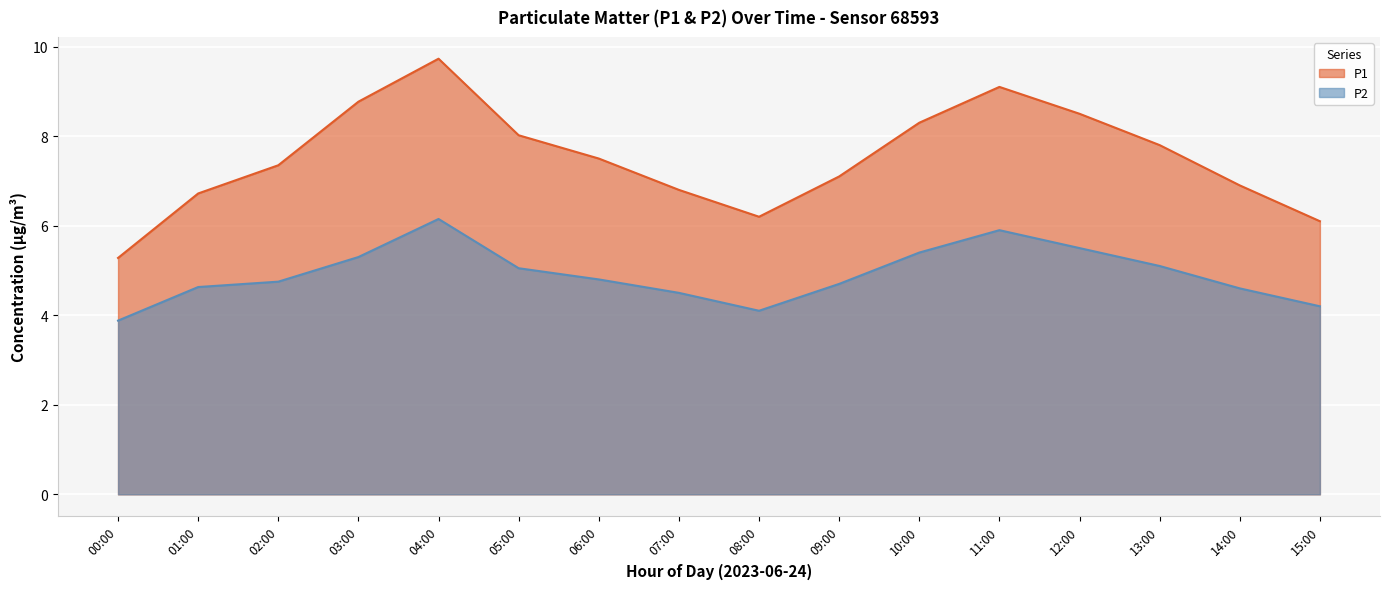

At which category does the chart reach its peak across all series?

04:00